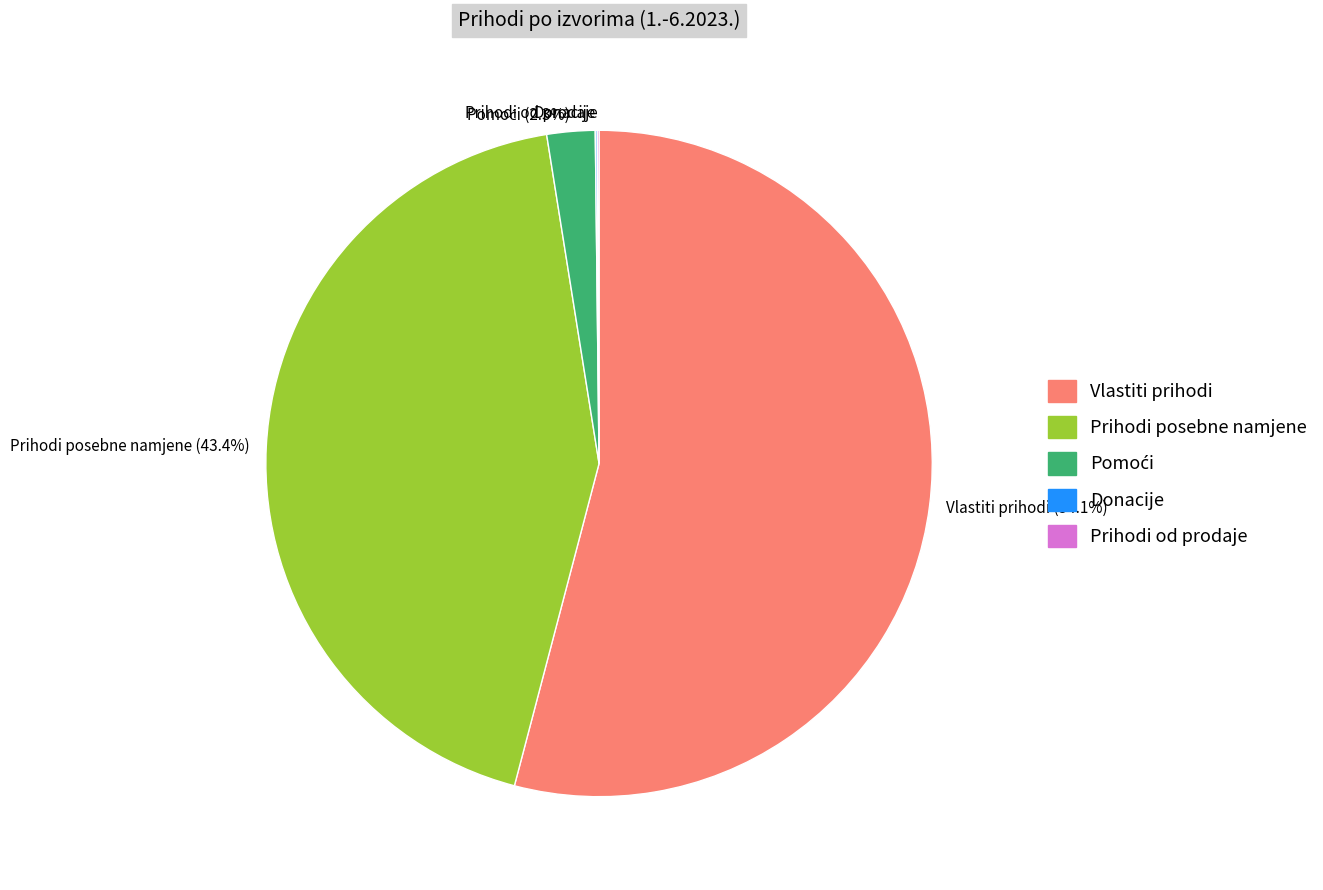

Combined, what portion of the pie is Prihodi posebne namjene (43.4%) and Vlastiti prihodi (54.1%)?

97.5%